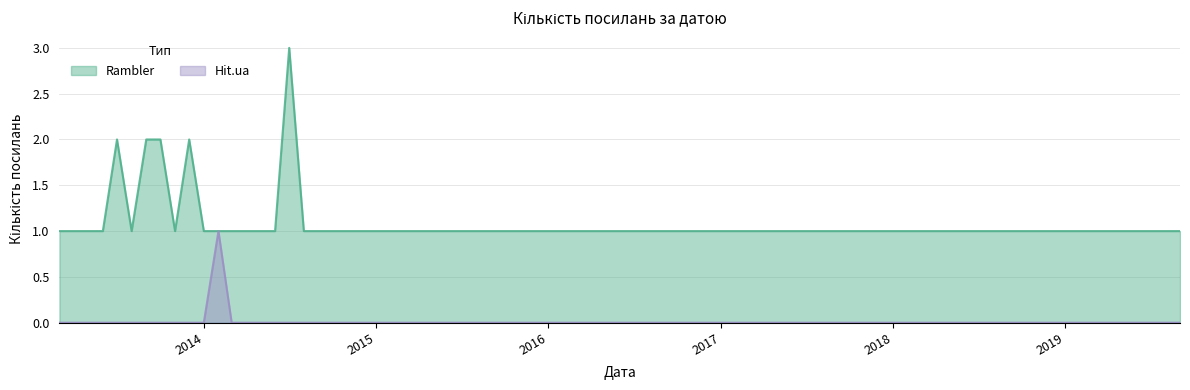

Which series has the widest spread of values?

Rambler